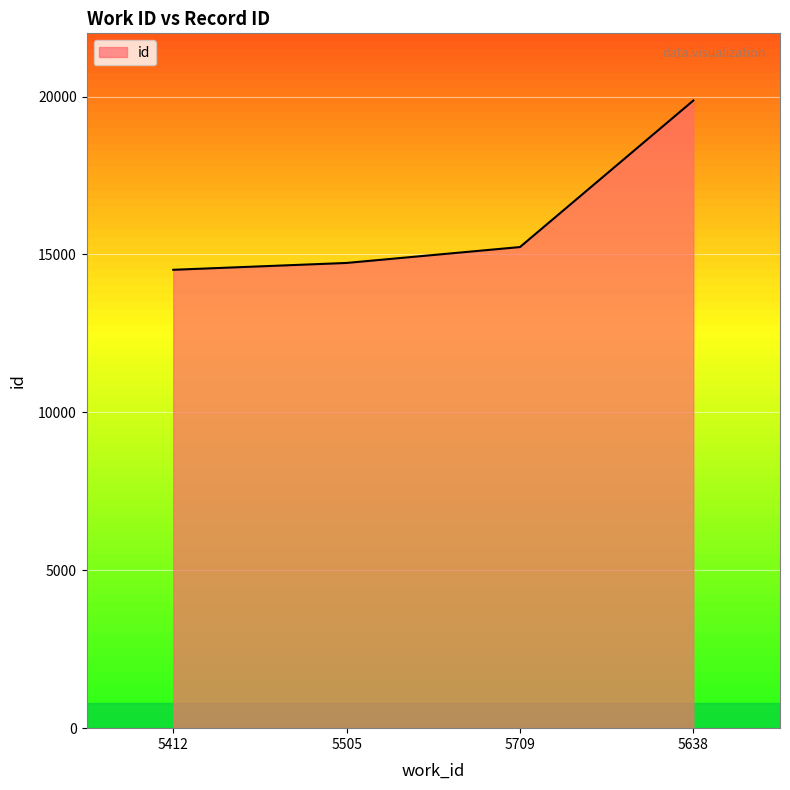

What is the maximum value shown in the chart?

19872